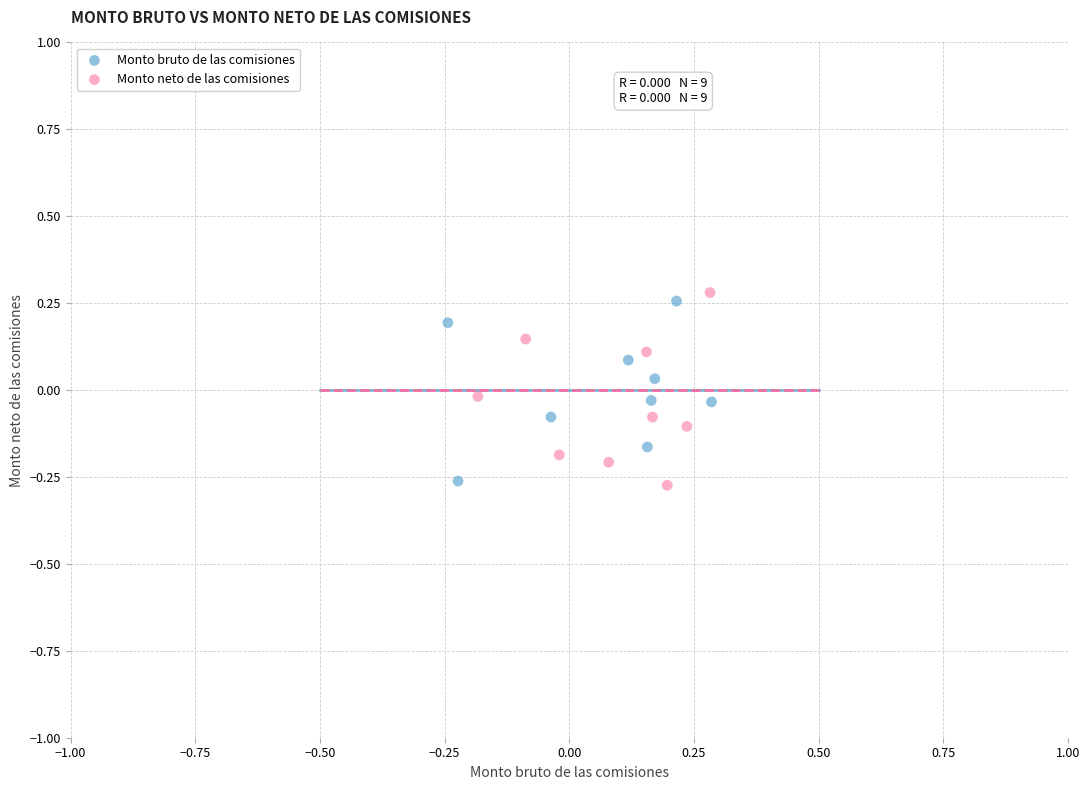

Which series reaches the maximum Y coordinate?

Monto neto de las comisiones